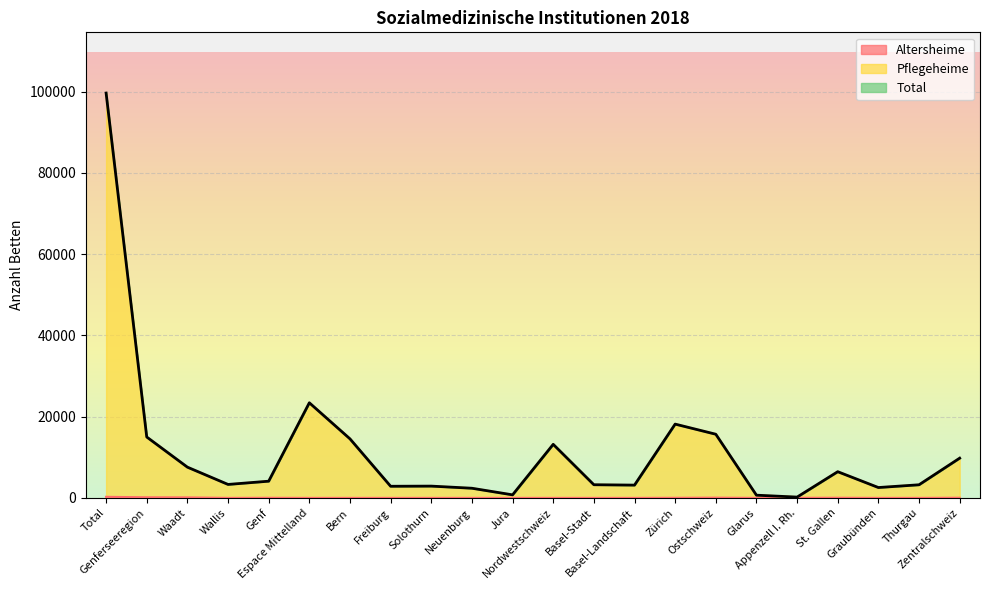

Reading left to right, transcribe all the data shown in this chart.

Altersheime: 260	146	121	0	25	0	0	0	0	0	0	0	0	0	22	56	0	21	35	0	0	36
Pflegeheime: 99622	14980	7563	3308	4109	23404	14526	2860	2898	2374	746	13178	3236	3143	18155	15664	665	195	6444	2547	3226	9778
Total: 99622	14980	7563	3308	4109	23404	14526	2860	2898	2374	746	13178	3236	3143	18155	15664	665	195	6444	2547	3226	9778